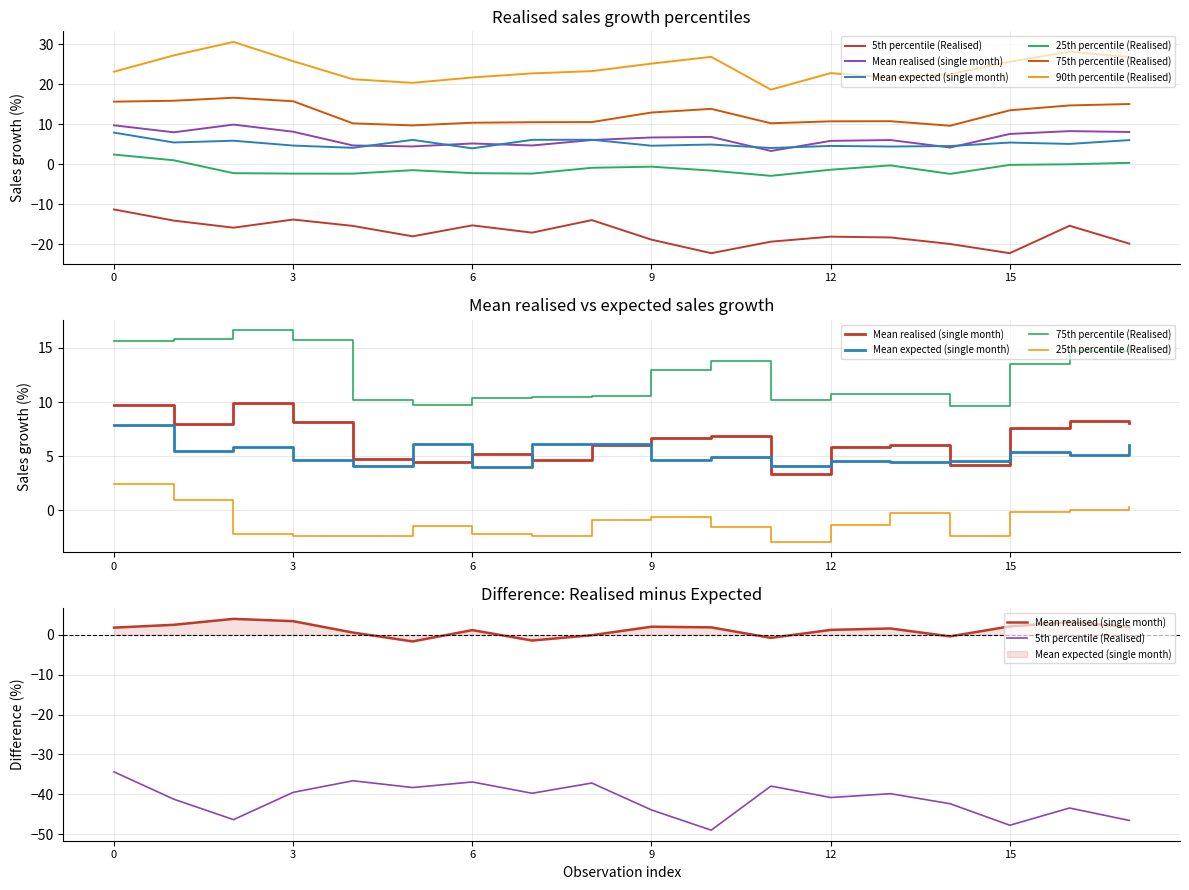

How many lines are shown in the chart?

6